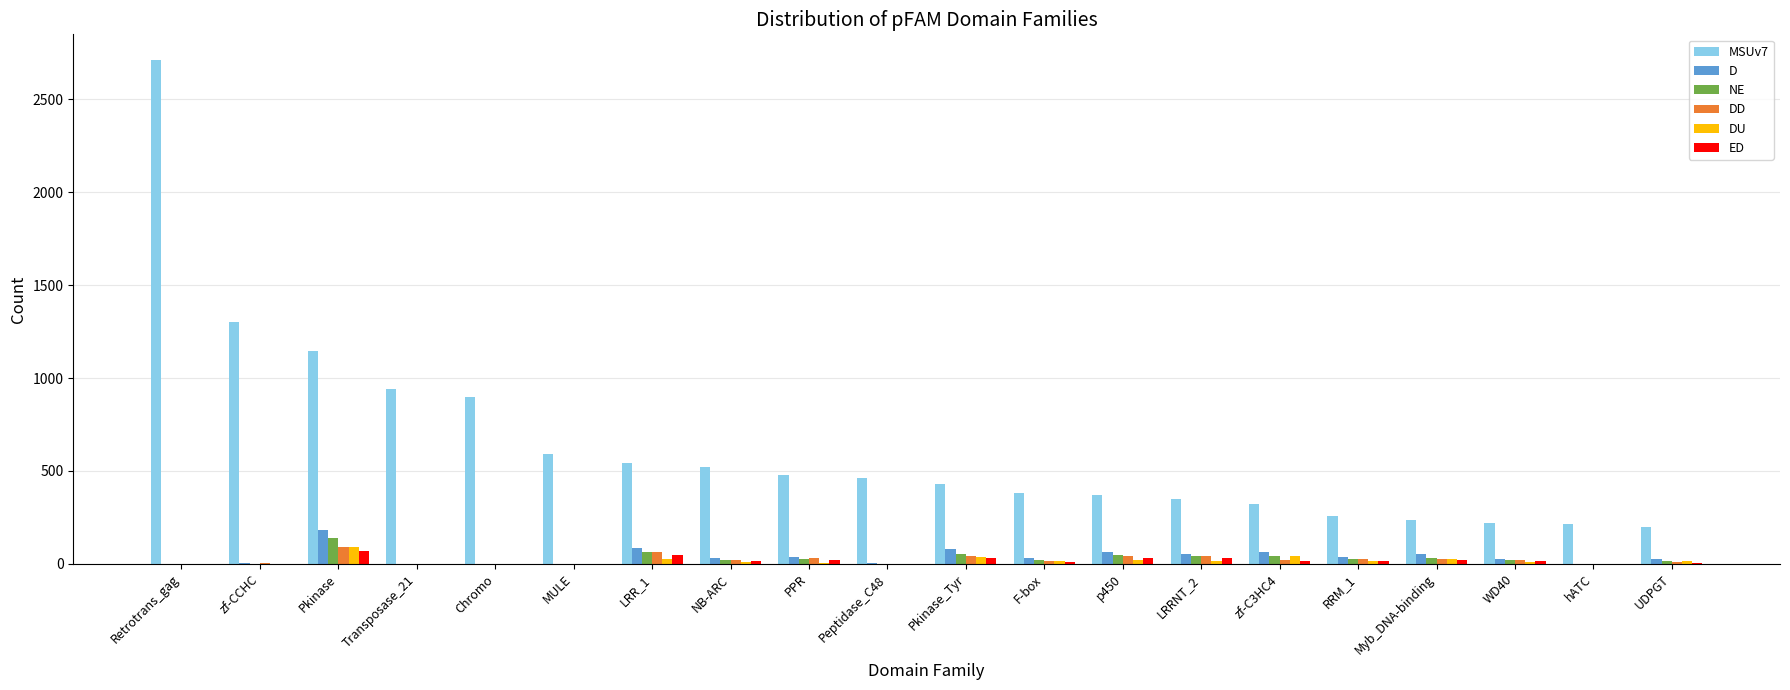

What value does the DD series have at NB-ARC?

21